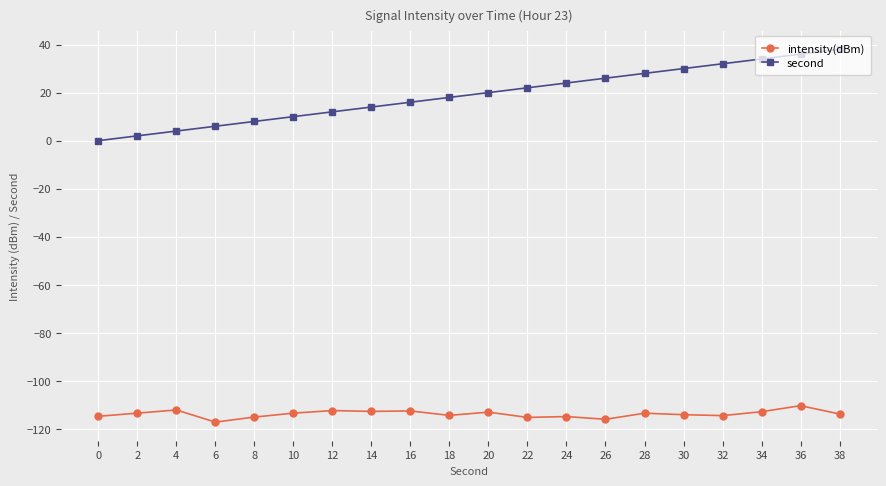

How many lines are shown in the chart?

2